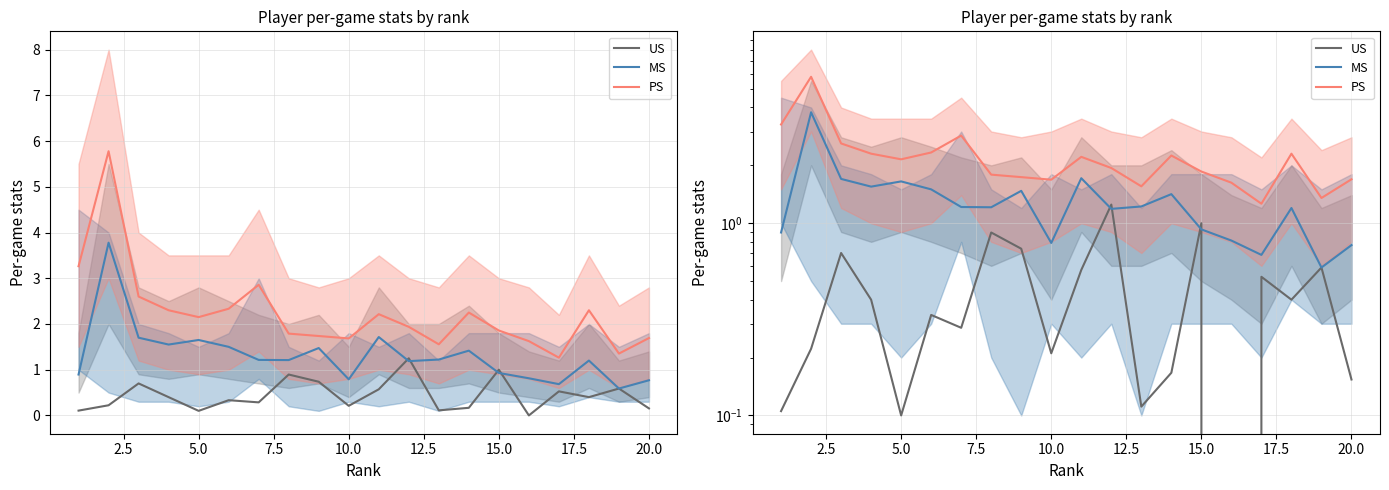

Does the chart have visible grid lines?

Yes